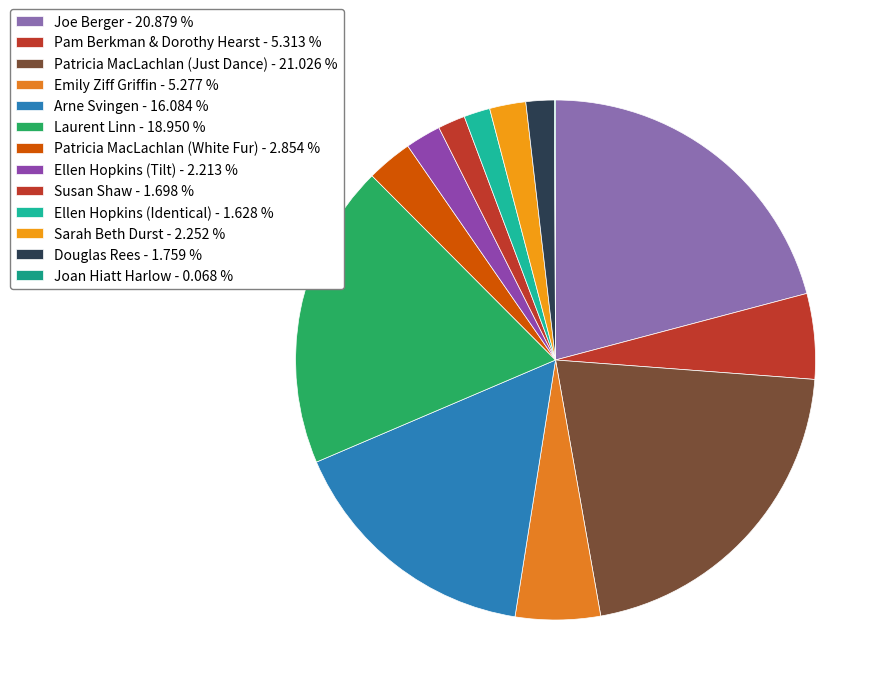

True or false: Laurent Linn accounts for 27% of the total.

False